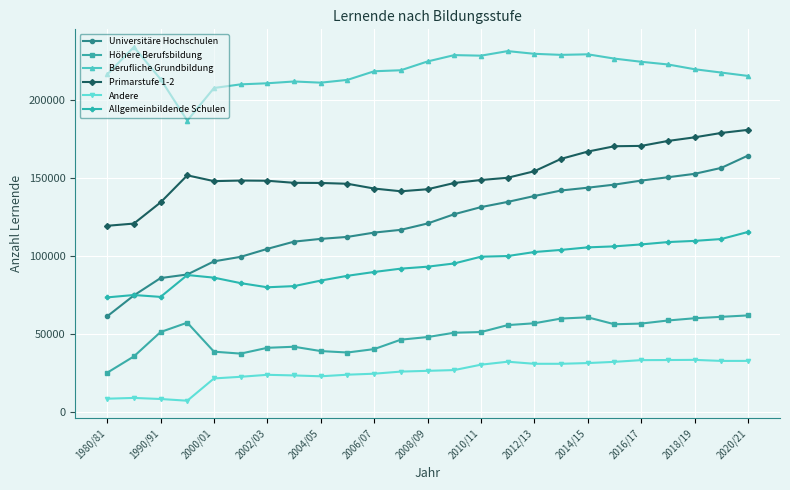

True or false: Höhere Berufsbildung and Andere intersect in this chart.

False